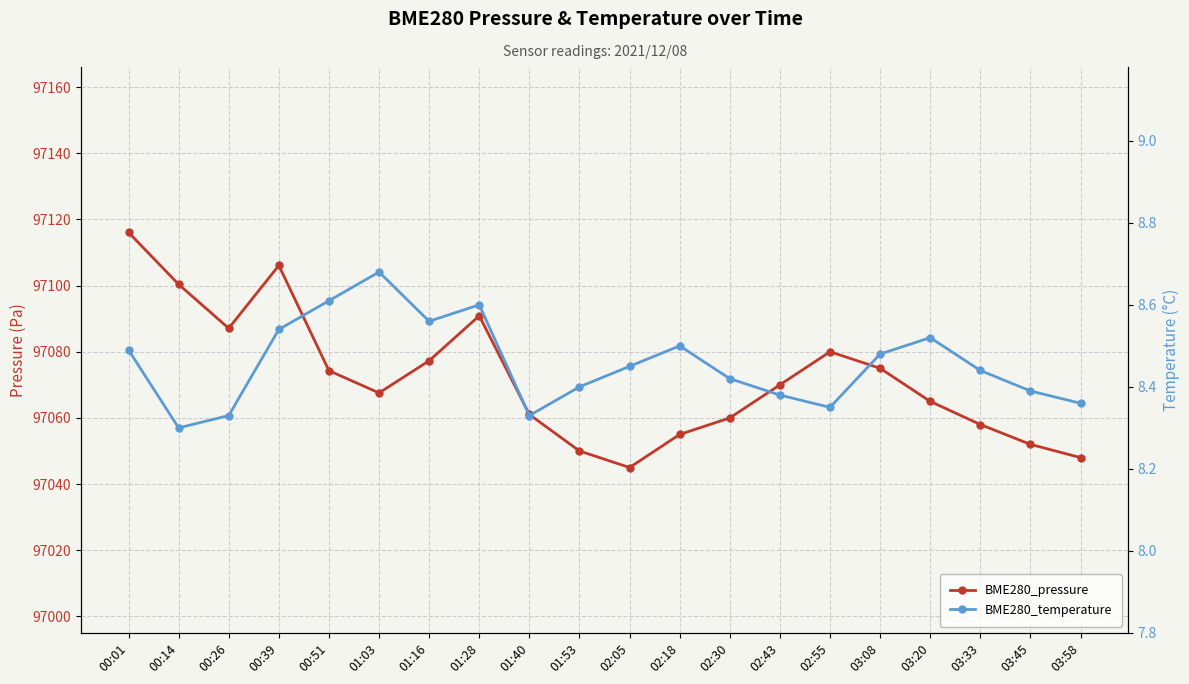

What is the difference between the highest and lowest values at 00:39?

97097.6